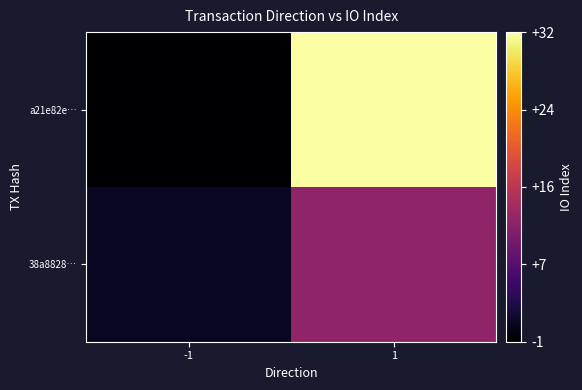

What is the minimum value shown in the chart?

-1